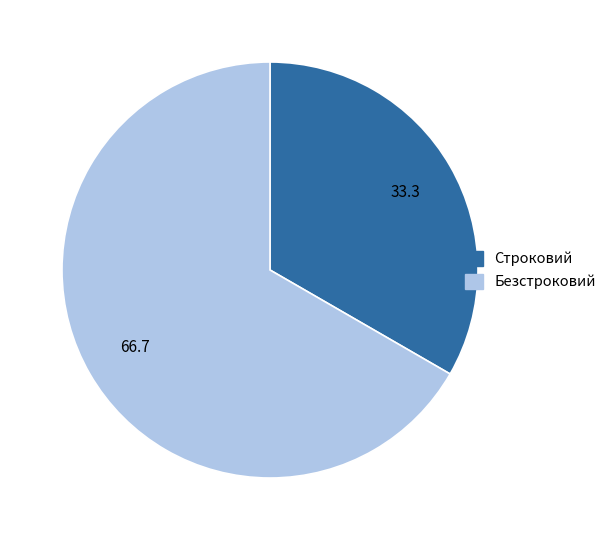

Between Строковий and Безстроковий, which is larger?

Безстроковий